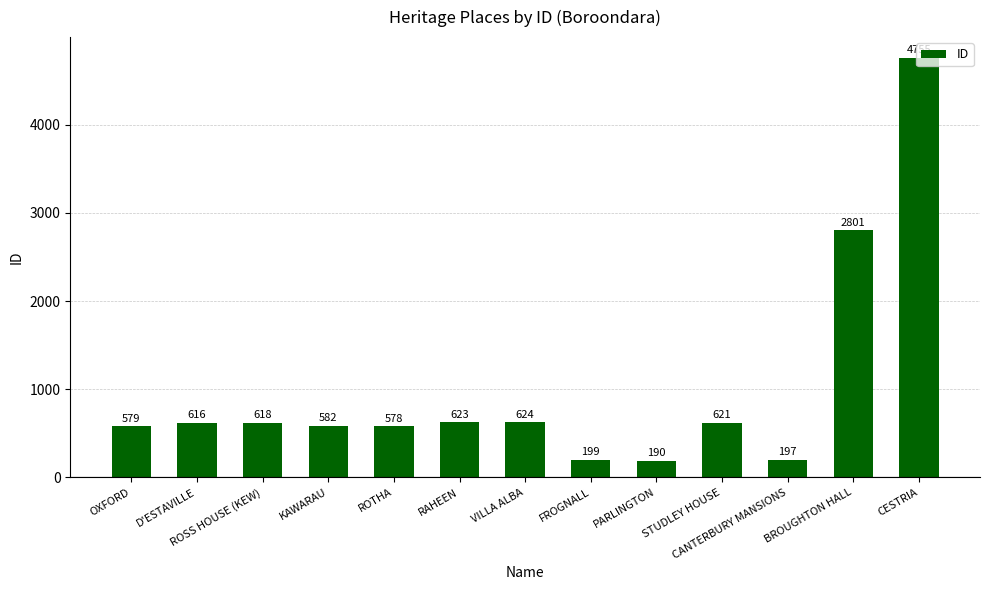

Rank the categories by value from lowest to highest.

PARLINGTON, CANTERBURY MANSIONS, FROGNALL, ROTHA, OXFORD, KAWARAU, D'ESTAVILLE, ROSS HOUSE (KEW), STUDLEY HOUSE, RAHEEN, VILLA ALBA, BROUGHTON HALL, CESTRIA